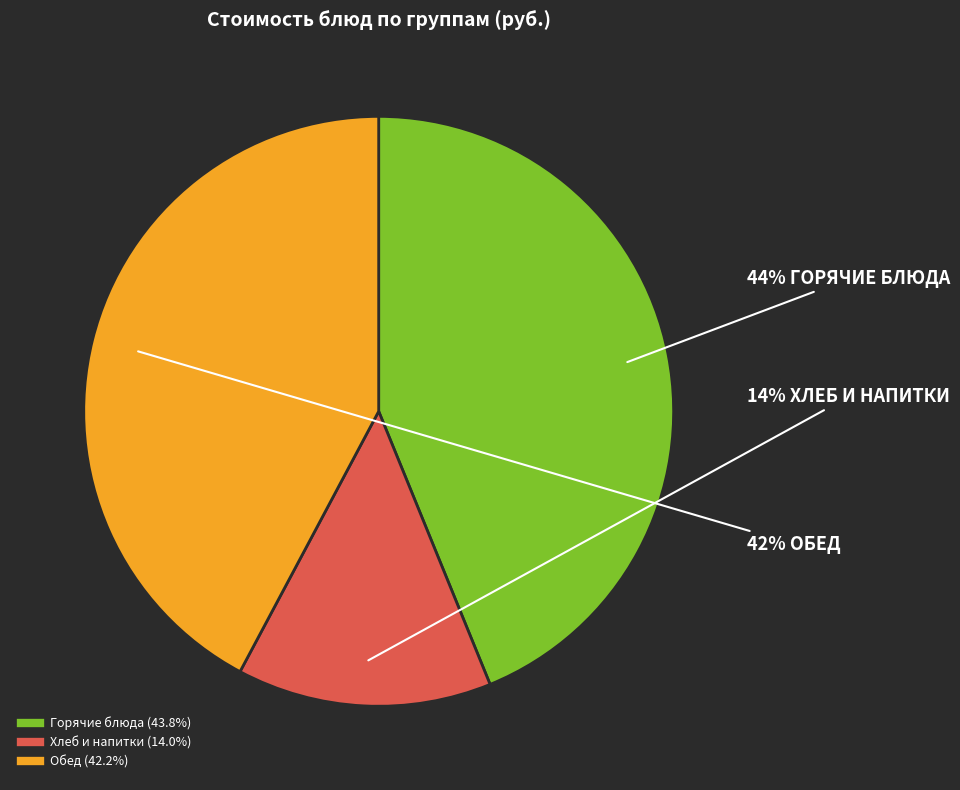

Is there a majority slice in this chart?

No